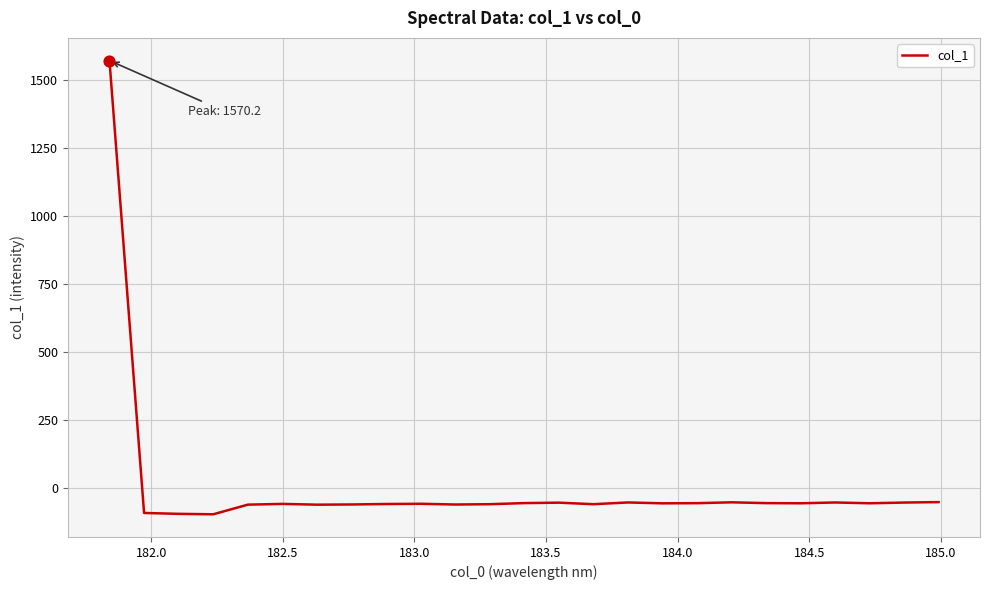

What is the difference between the maximum and minimum values?

1666.9